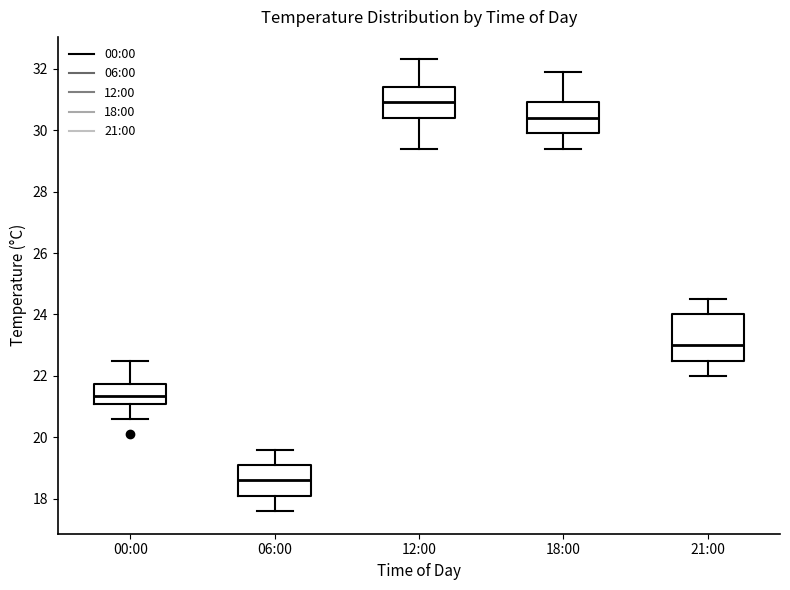

Reading left to right, read every box against the y-axis: the position of its median line, the range the box covers, and the ends of its whiskers. The values are not printed on the chart, so give them approximately, as read against the axis.

00:00: median 21.4, box 21.2 to 21.8, whiskers 20.6 to 22.6
06:00: median 18.6, box 18.2 to 19.2, whiskers 17.6 to 19.6
12:00: median 31.0, box 30.4 to 31.4, whiskers 29.4 to 32.4
18:00: median 30.4, box 30.0 to 31.0, whiskers 29.4 to 32.0
21:00: median 23.0, box 22.6 to 24.0, whiskers 22.0 to 24.6